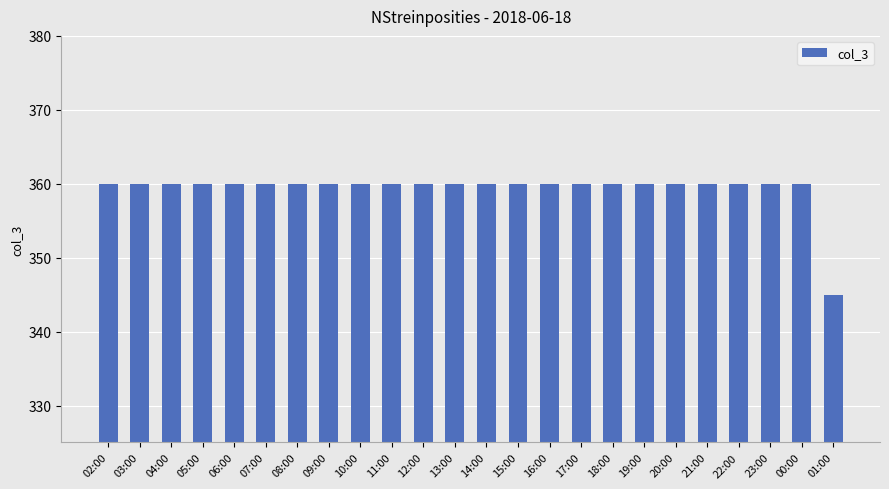

The chart shows a value of 636 at 04:00. True or false?

False